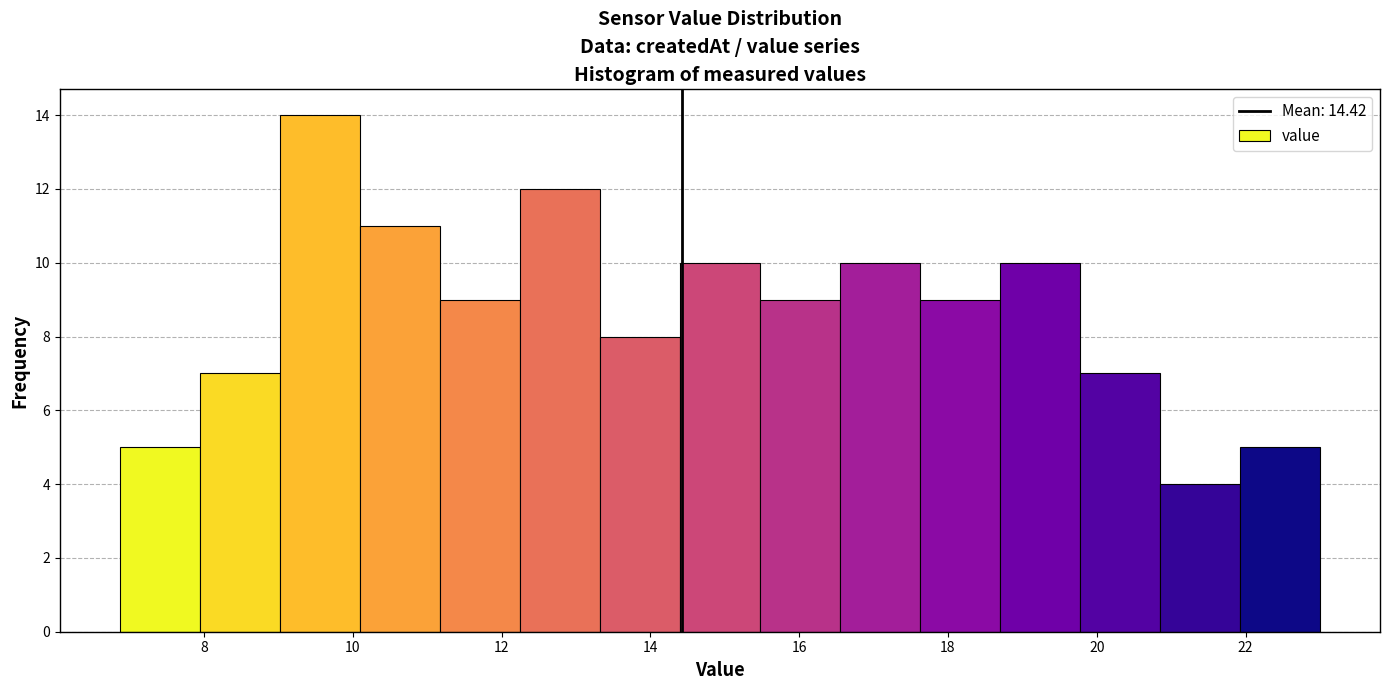

Reading left to right, transcribe this chart: for each bar, give the range it covers on the x-axis and its height. Neither the bar edges nor the heights are printed on the chart, so give them approximately, as read against the axes.

6.8 to 8.0: 5
8.0 to 9.0: 7
9.0 to 10.0: 14
10.0 to 11.2: 11
11.2 to 12.2: 9
12.2 to 13.4: 12
13.4 to 14.4: 8
14.4 to 15.4: 10
15.4 to 16.6: 9
16.6 to 17.6: 10
17.6 to 18.6: 9
18.6 to 19.8: 10
19.8 to 20.8: 7
20.8 to 22.0: 4
22.0 to 23.0: 5